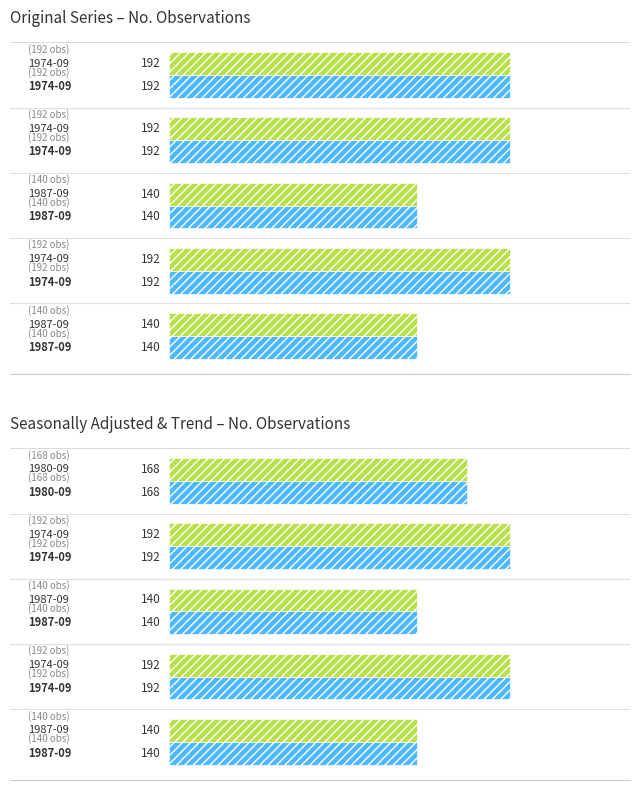

Reading left to right, what are all the values shown in this chart?

Original: −100=192	−50=192	0=140	50=192	100=140
Seasonally Adjusted: −100=168	−50=192	0=140	50=192	100=140
Trend: −100=168	−50=192	0=140	50=192	100=140